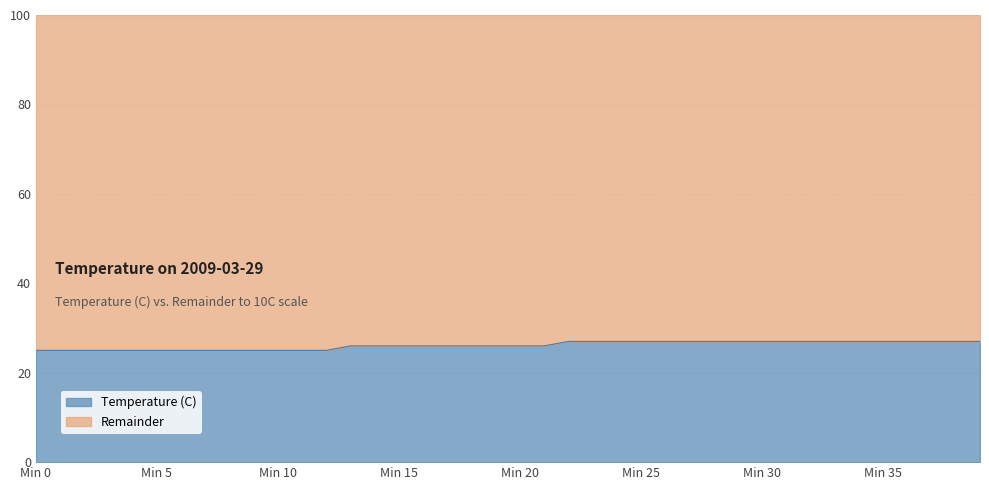

The Temperature (C) series shows 44 at Min 0. True or false?

False